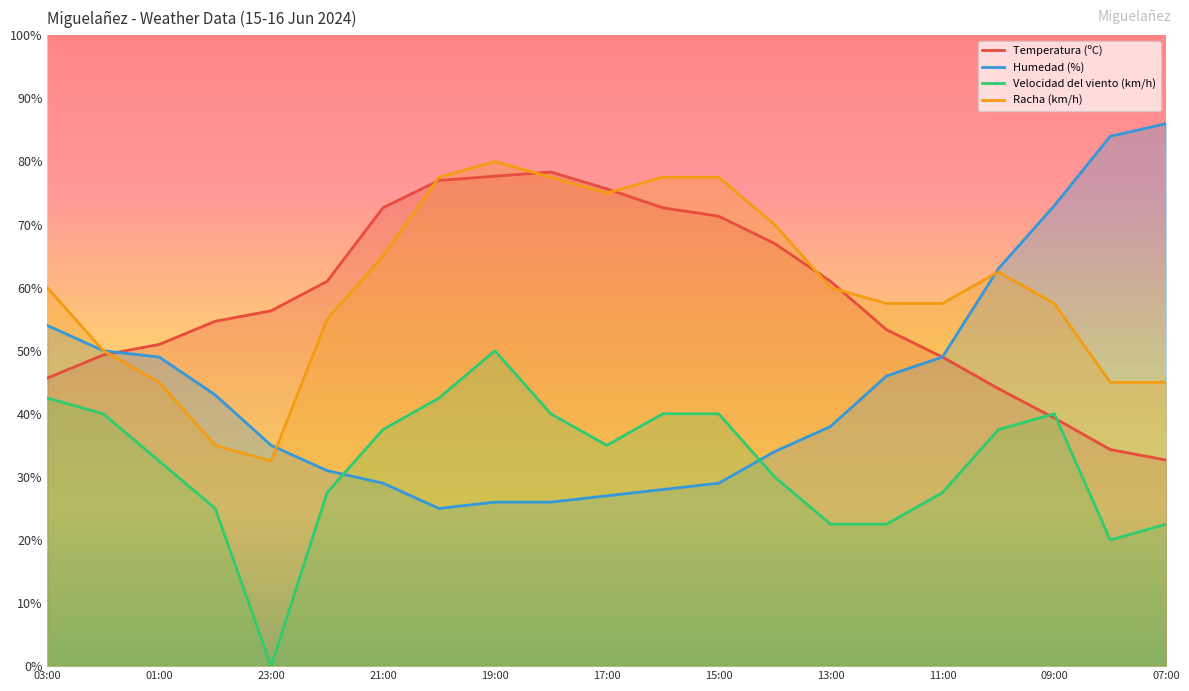

True or false: Velocidad del viento (km/h) and Racha (km/h) intersect in this chart.

False